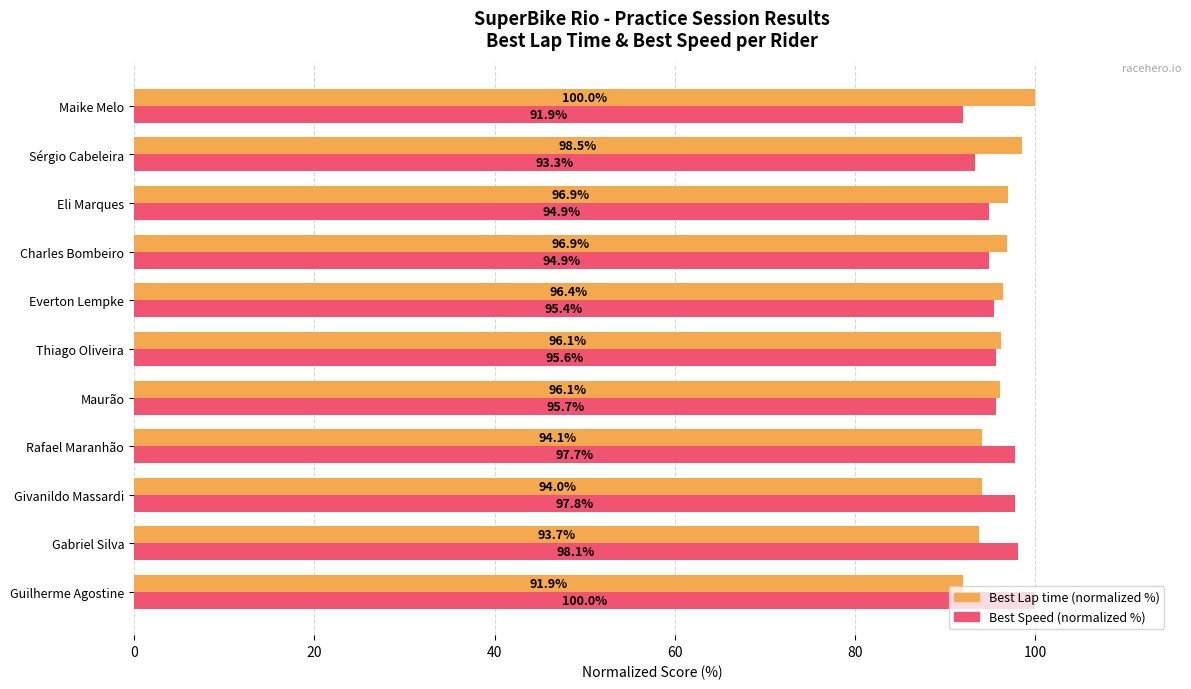

What is the difference between the maximum and minimum values in the Best Lap time (normalized %) series?

8.1